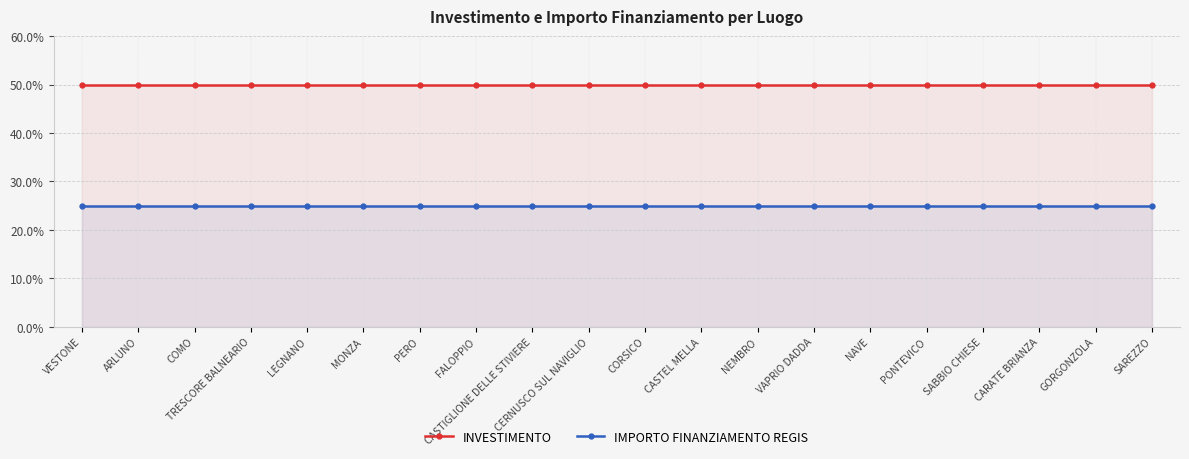

True or false: IMPORTO FINANZIAMENTO REGIS has more than 1 interior local peaks.

False